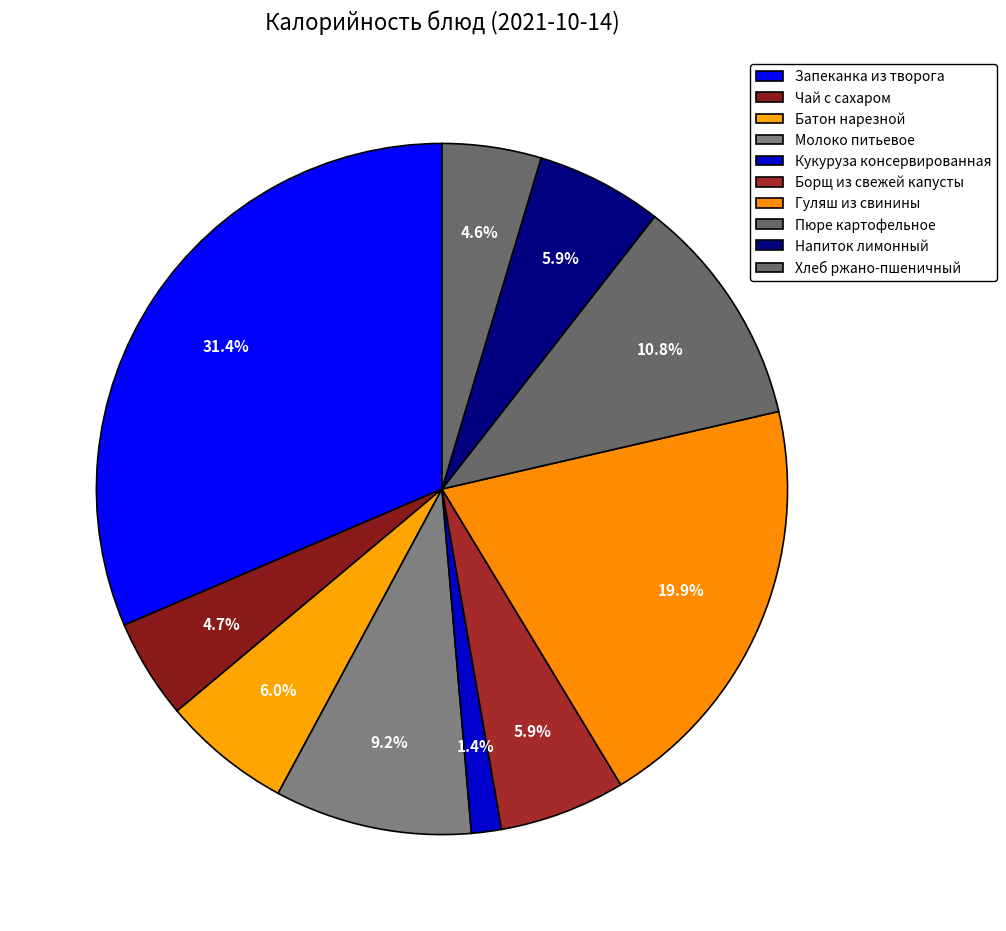

Which category has the biggest portion of the pie?

Запеканка из творога